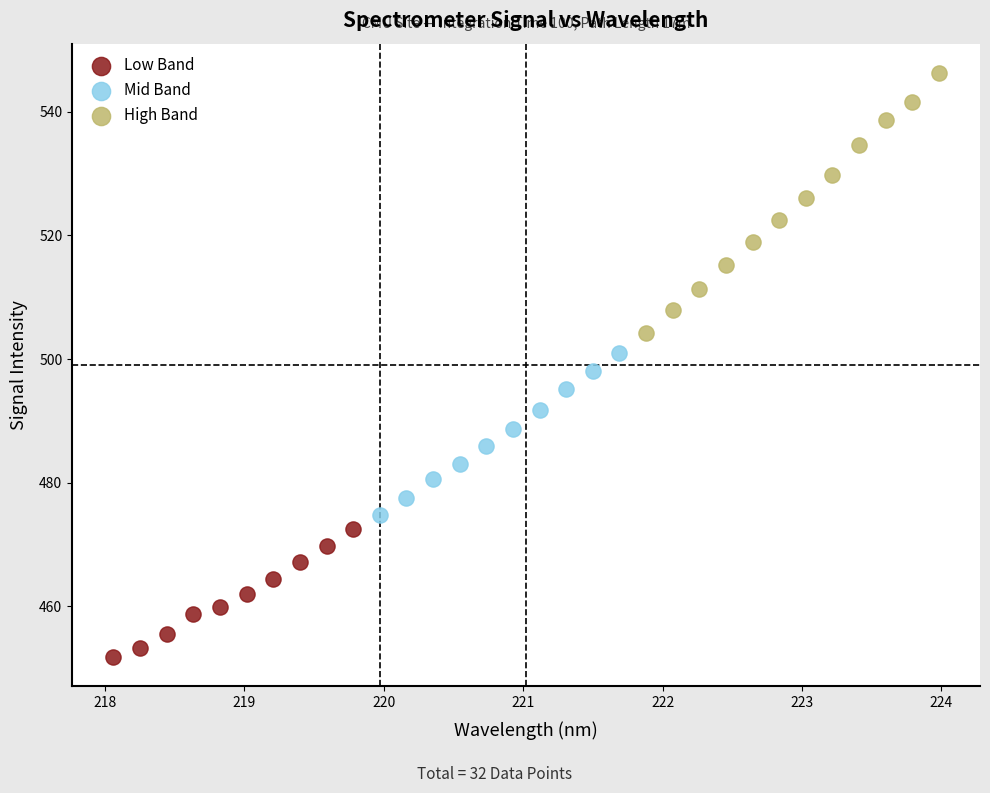

Which series has the widest spread of Y values?

High Band